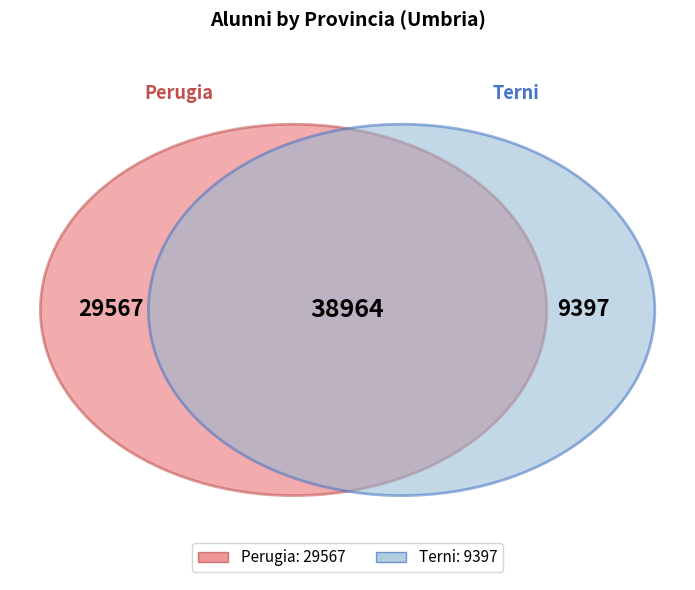

What is the change in value from Perugia to Terni?

-20170